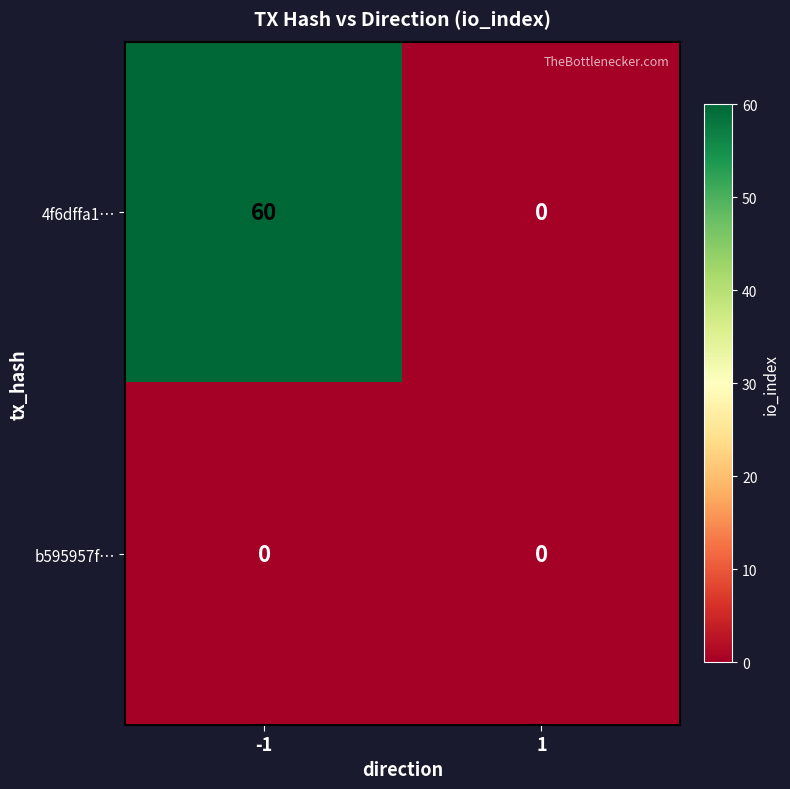

Reading left to right, what are all the values shown in this chart?

4f6dffa1…: 60	0
b595957f…: 0	0